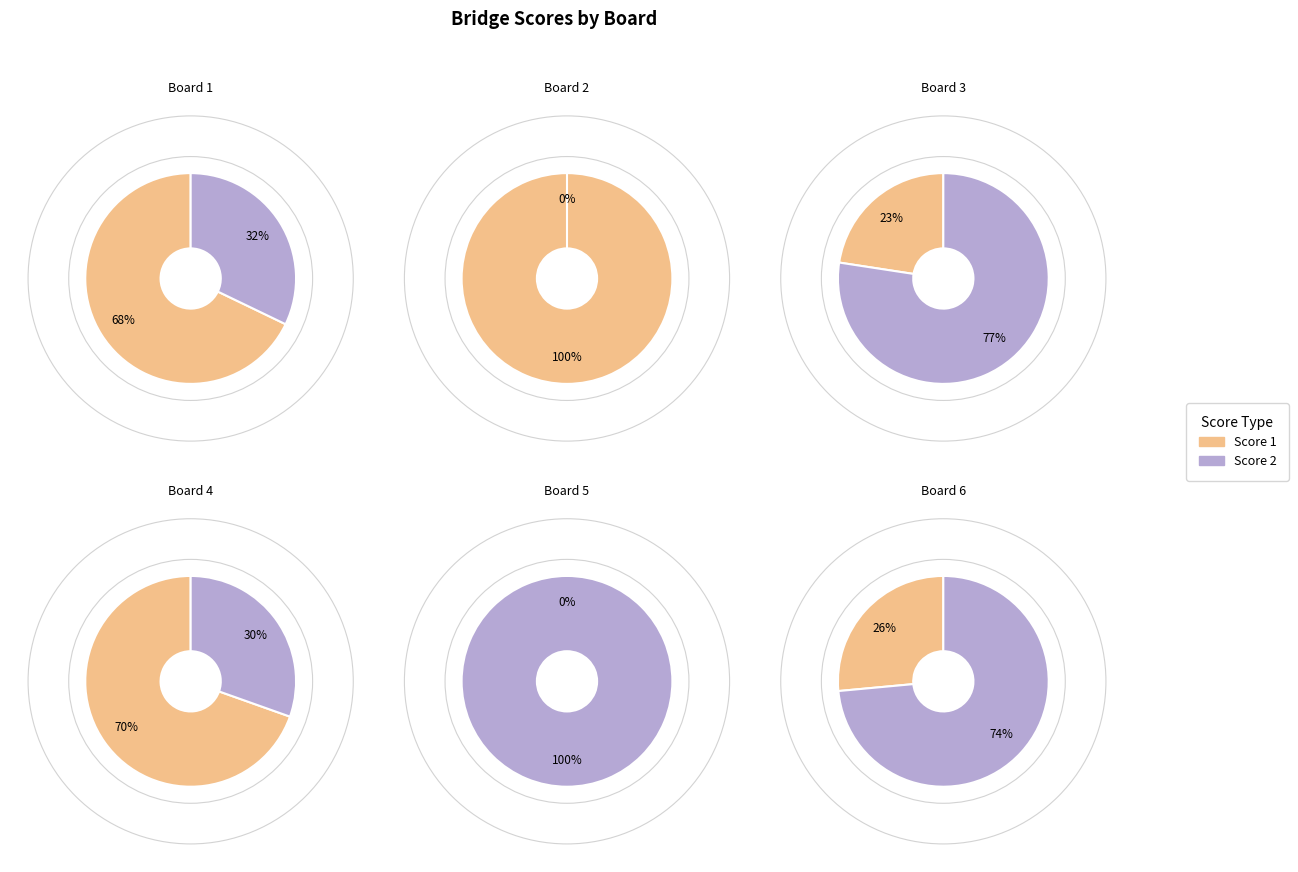

Which series has the largest range (max minus min)?

Score 2